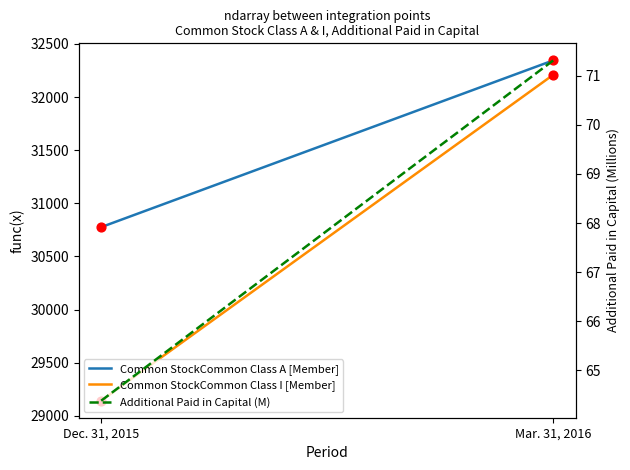

Which series reaches the maximum Y coordinate?

Common StockCommon Class A [Member]